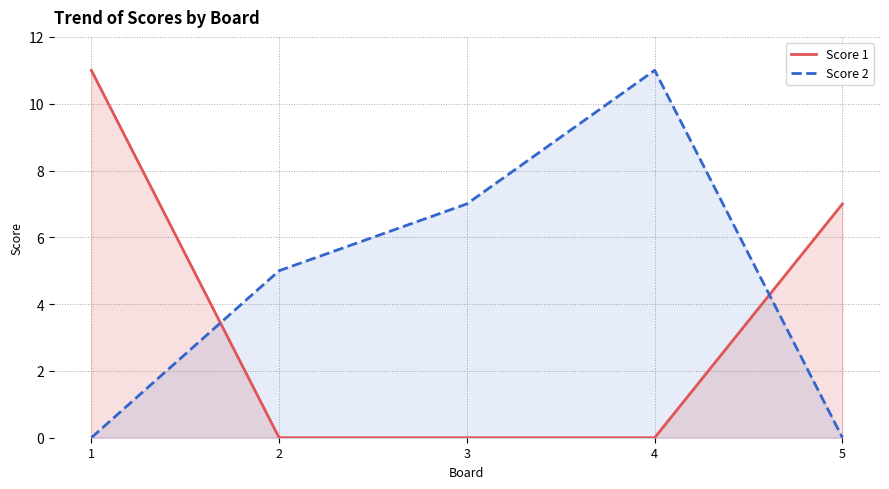

What is the difference between the highest and lowest values at 1?

11